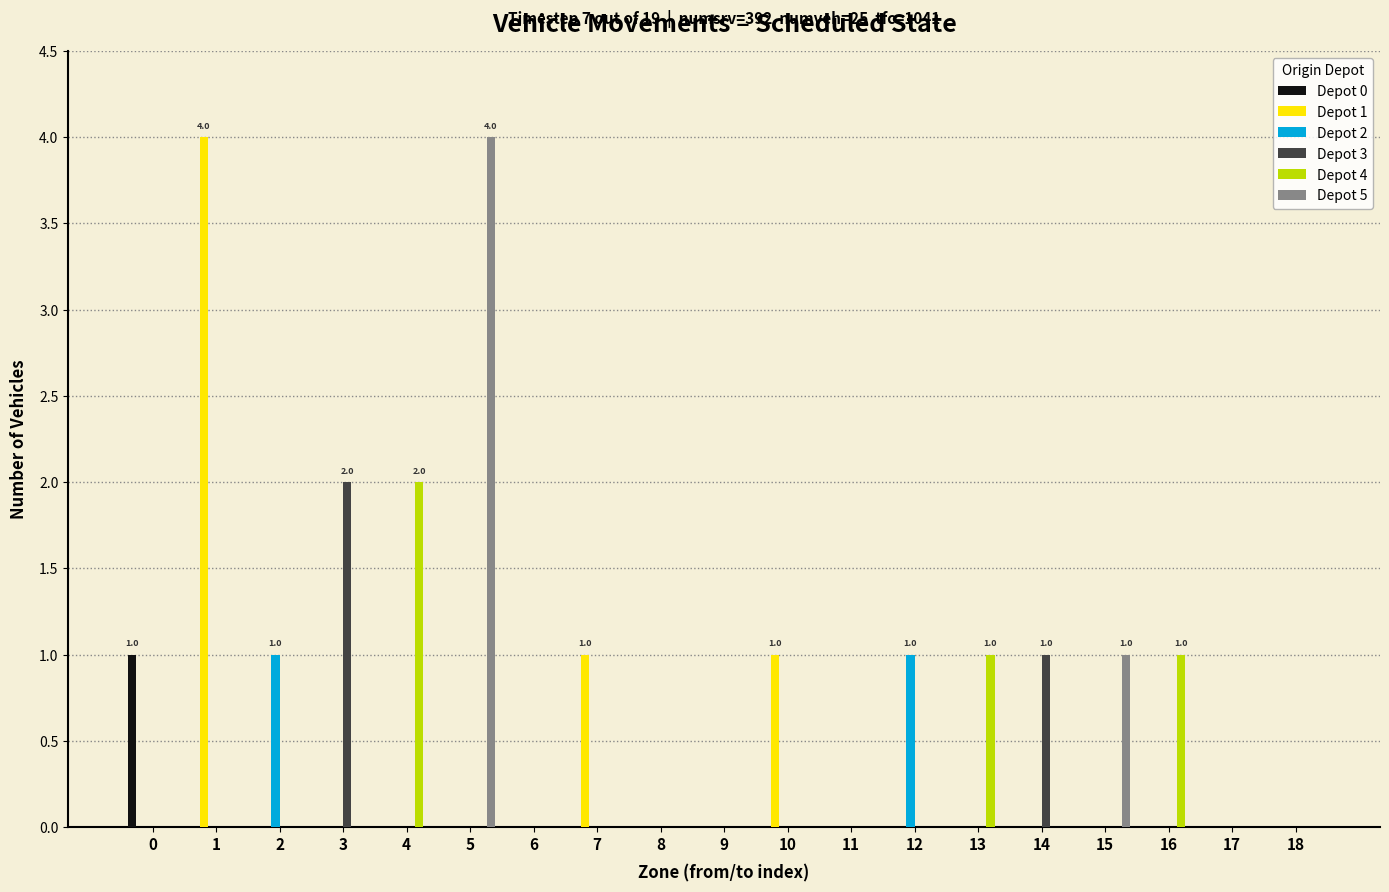

Reading left to right, transcribe all the data shown in this chart.

Depot 0: 1	0	0	0	0	0	0	0	0	0	0	0	0	0	0	0	0	0	0
Depot 1: 0	4	0	0	0	0	0	1	0	0	1	0	0	0	0	0	0	0	0
Depot 2: 0	0	1	0	0	0	0	0	0	0	0	0	1	0	0	0	0	0	0
Depot 3: 0	0	0	2	0	0	0	0	0	0	0	0	0	0	1	0	0	0	0
Depot 4: 0	0	0	0	2	0	0	0	0	0	0	0	0	1	0	0	1	0	0
Depot 5: 0	0	0	0	0	4	0	0	0	0	0	0	0	0	0	1	0	0	0